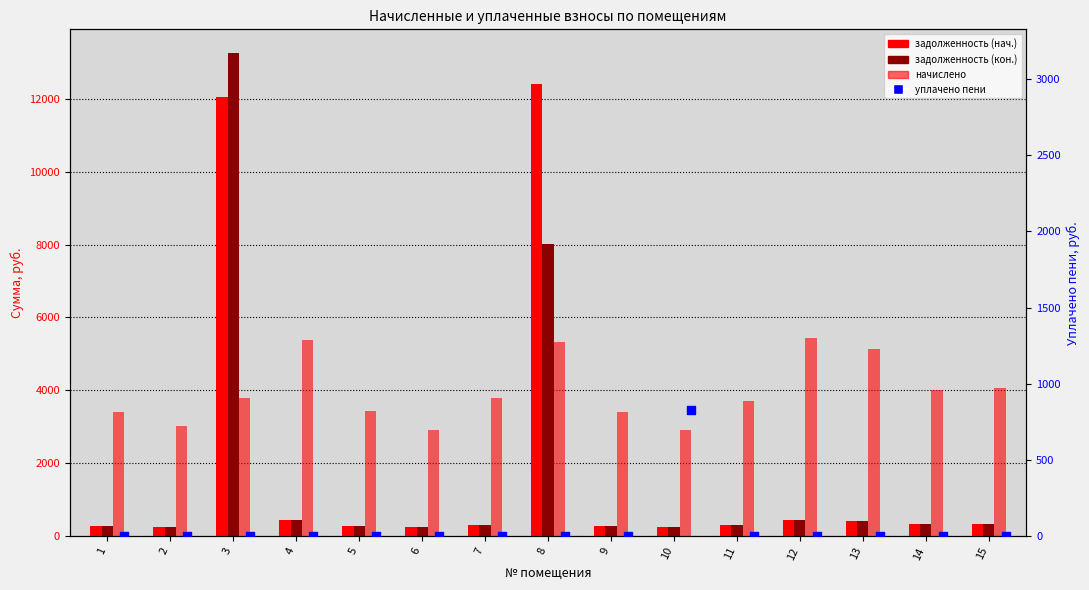

Which series has the largest total across all categories?

начислено